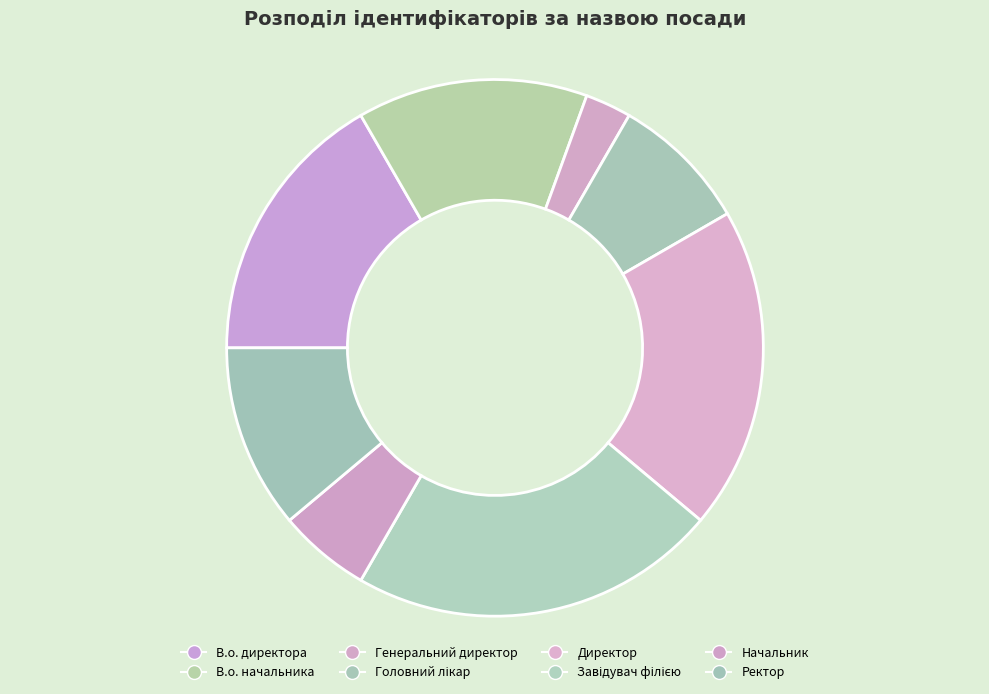

Does Завідувач філією account for over 50% of the chart?

No